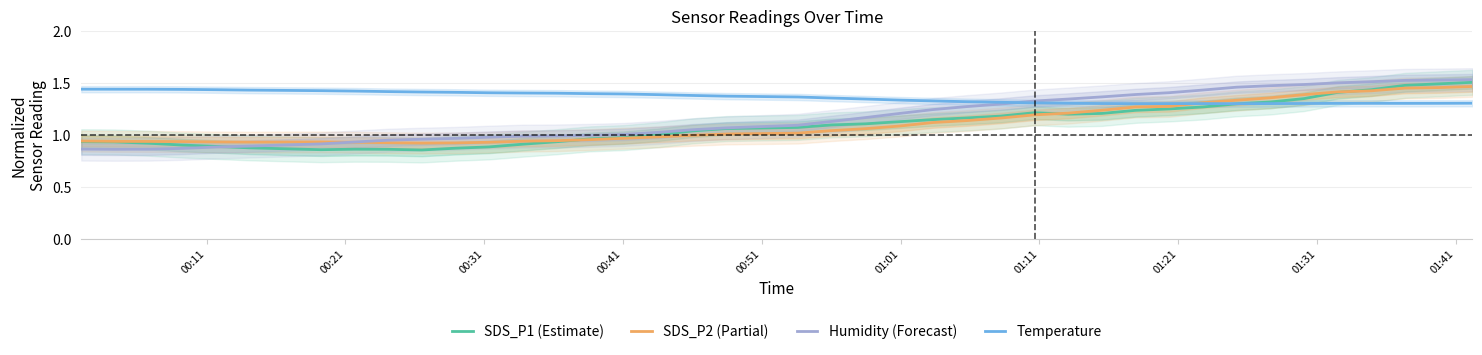

The value of Humidity (Forecast) at 01:41 is 1.4. True or false?

False